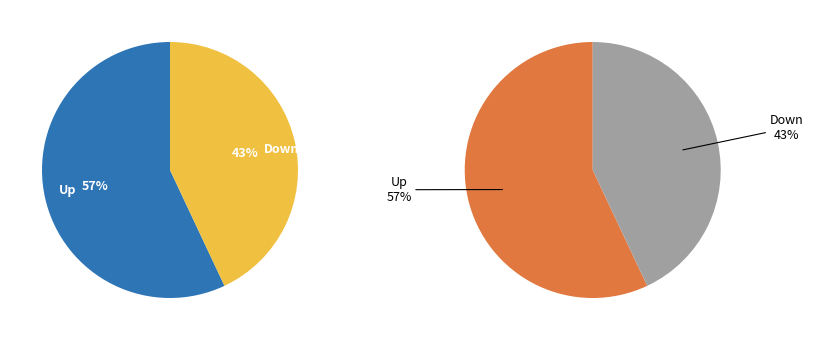

Which has a higher value, Up or Down?

Up